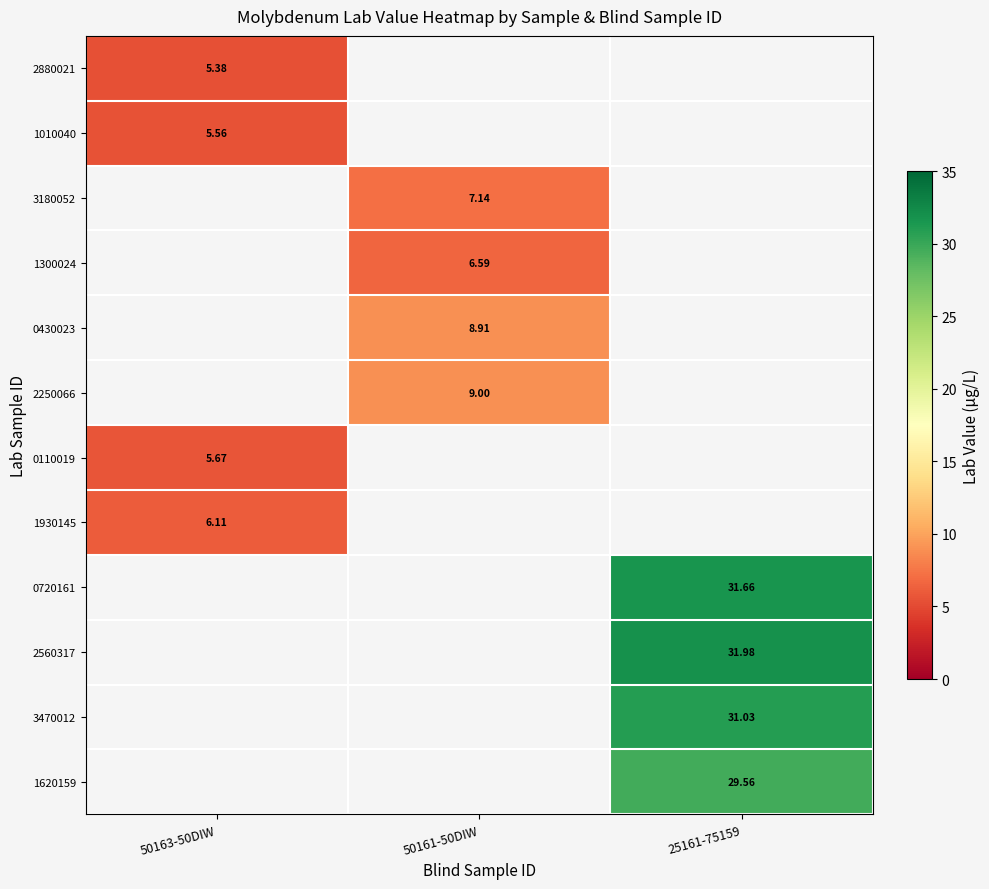

True or false: 3470012 has a value of 55.6 at 25161-75159.

False